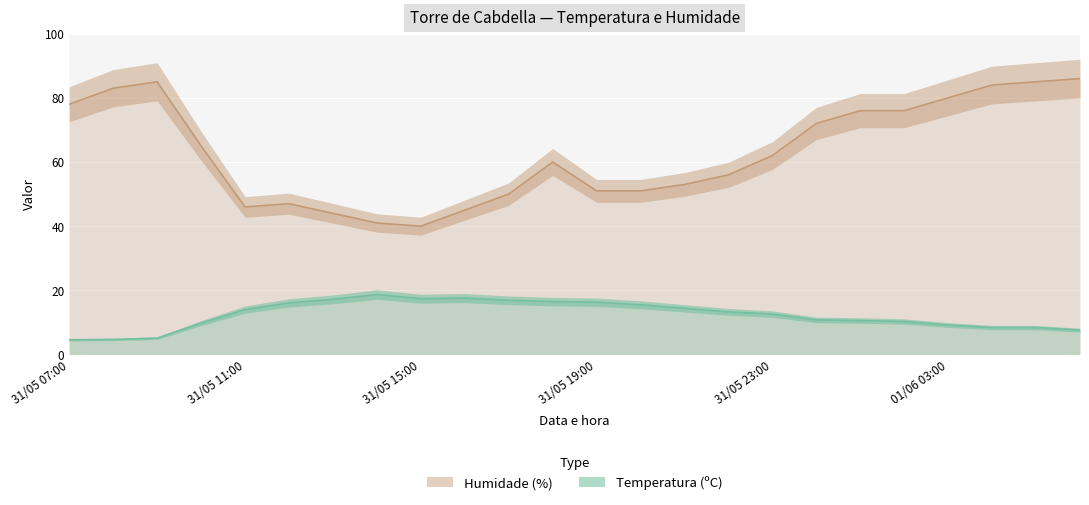

At which label does Humidade (%) first exceed 62?

31/05 07:00